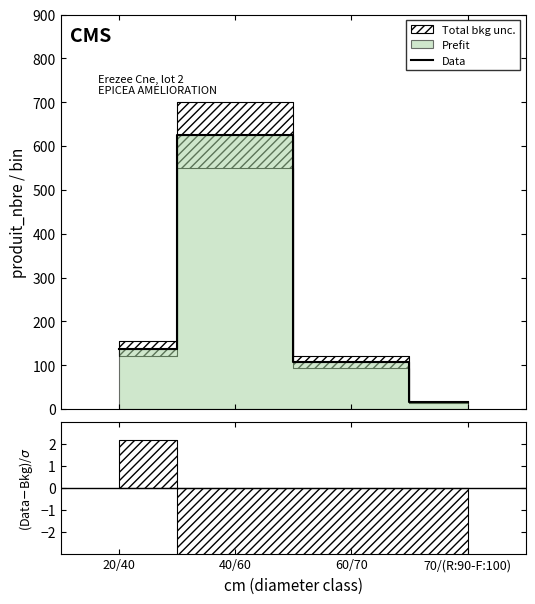

Where is the data nearest to the value 320?

20/40